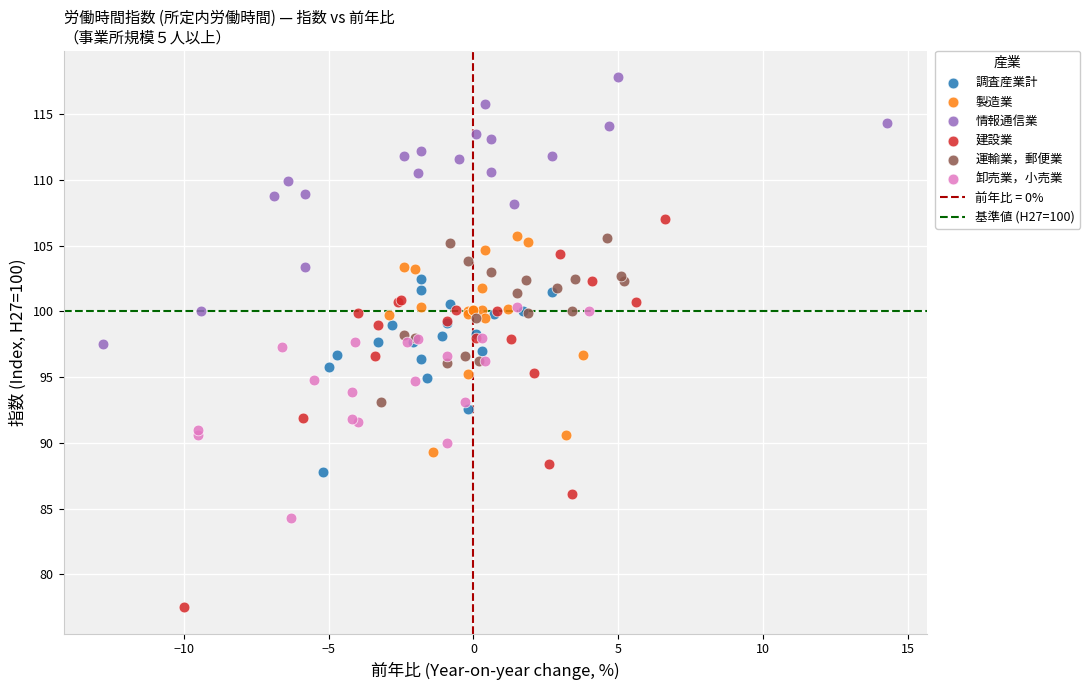

Which series reaches the minimum Y coordinate?

建設業